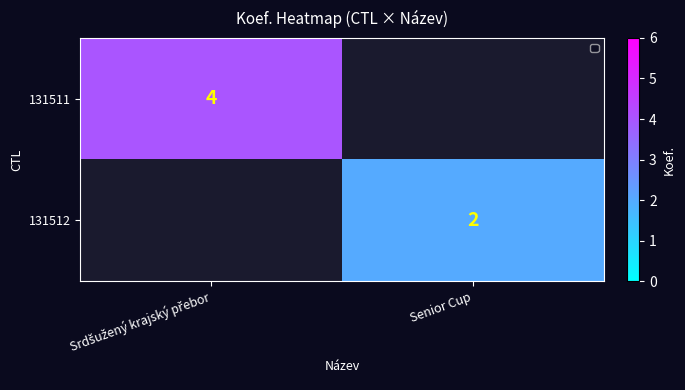

The 131512 series shows 1 at Senior Cup. True or false?

False